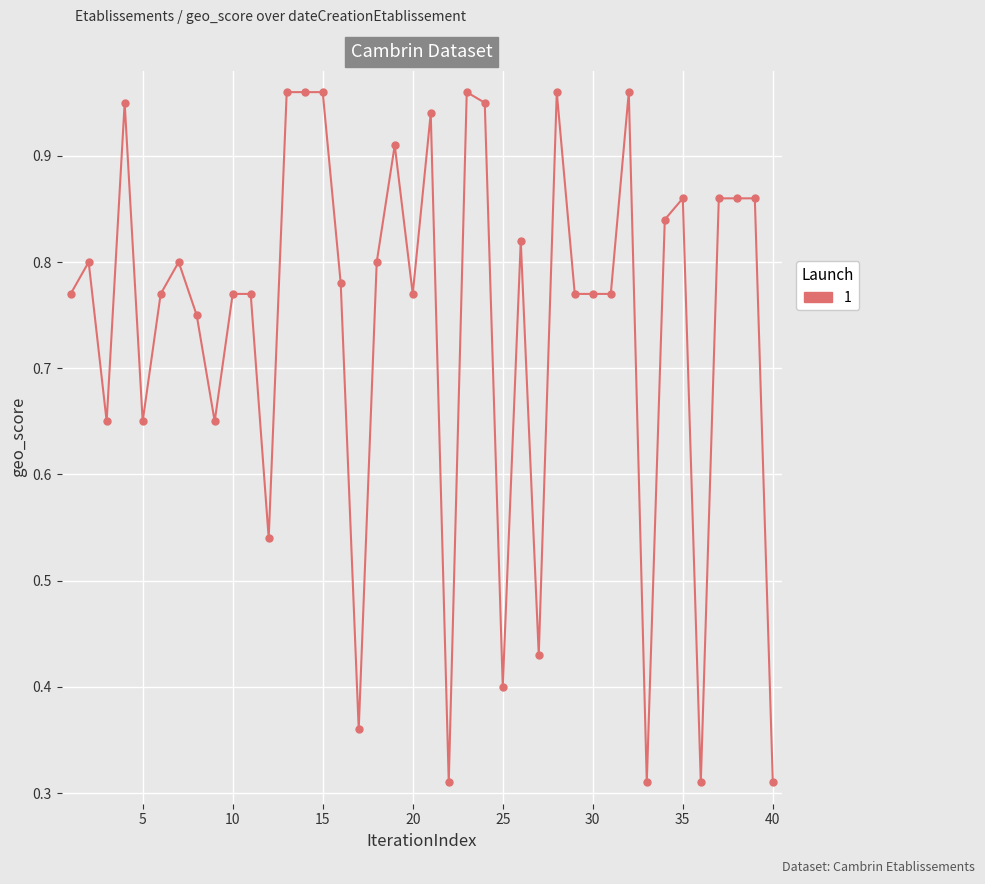

What is the sum of all values?

29.6